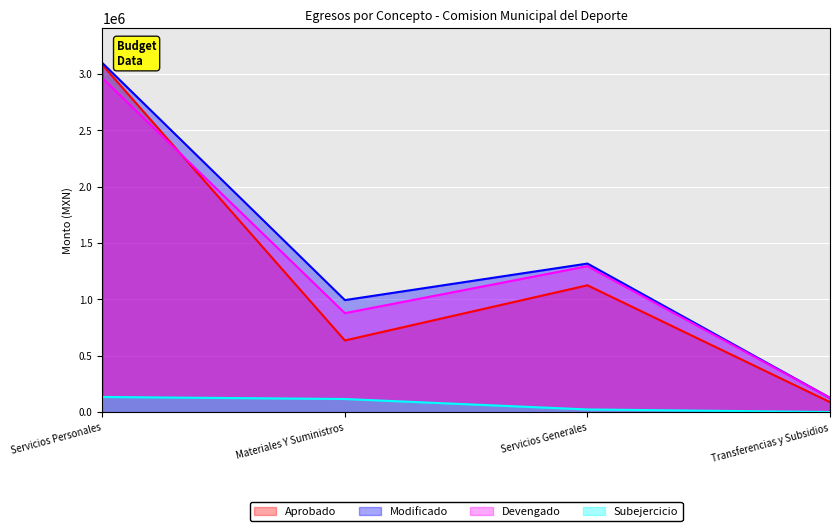

How many values in the Devengado series exceed 1294530?

2